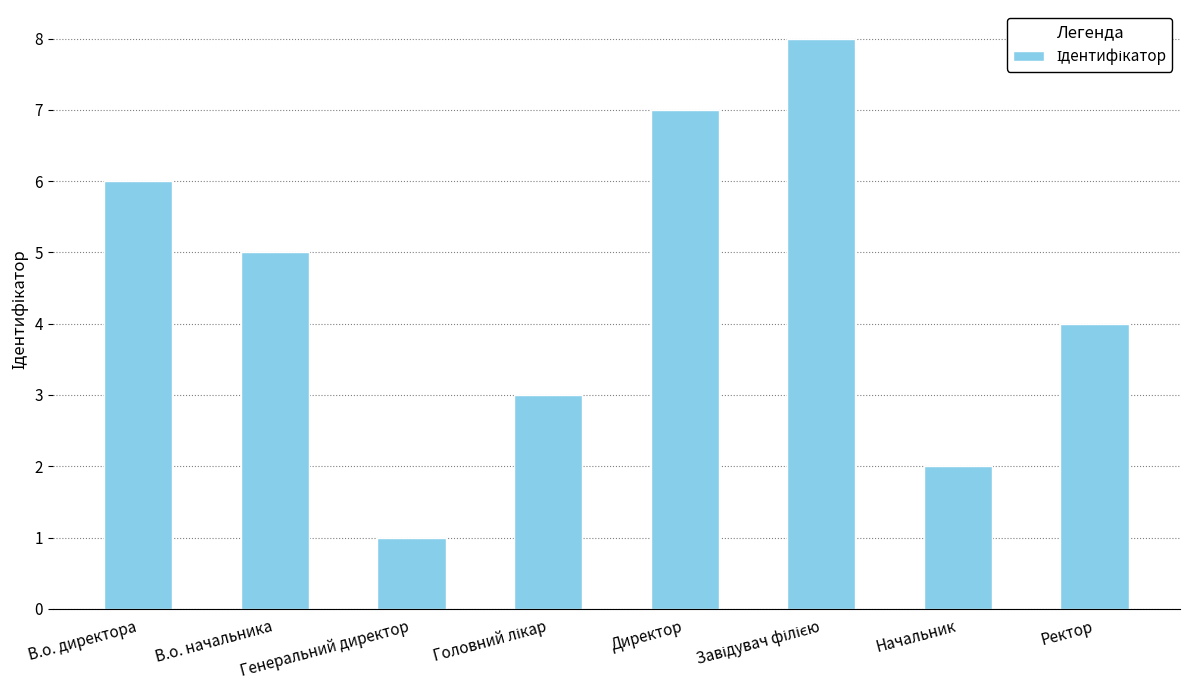

What is the change in value from В.о. начальника to Генеральний директор?

-4